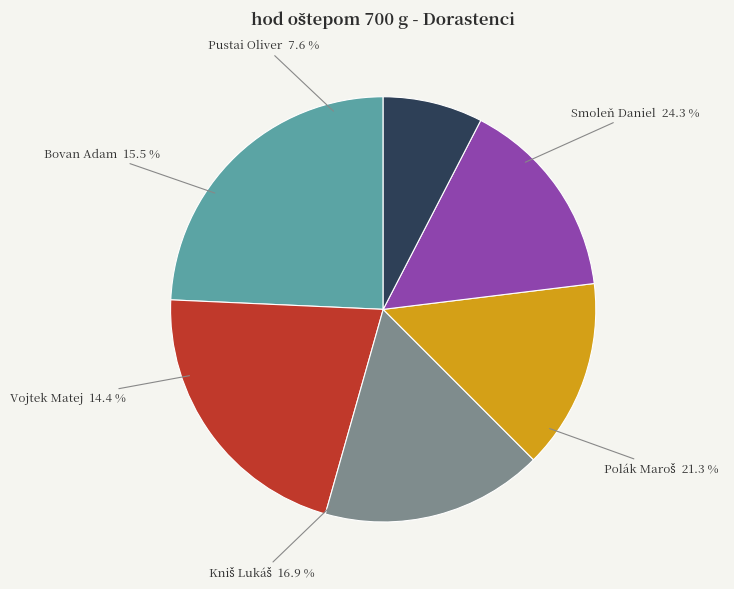

What percentage is NOT represented by Smoleň Daniel?

75.7%